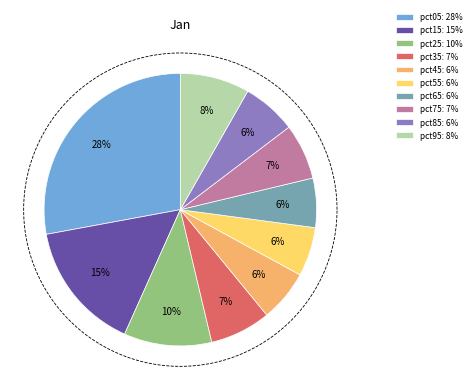

To the nearest percent, what is the average slice percentage?

10%